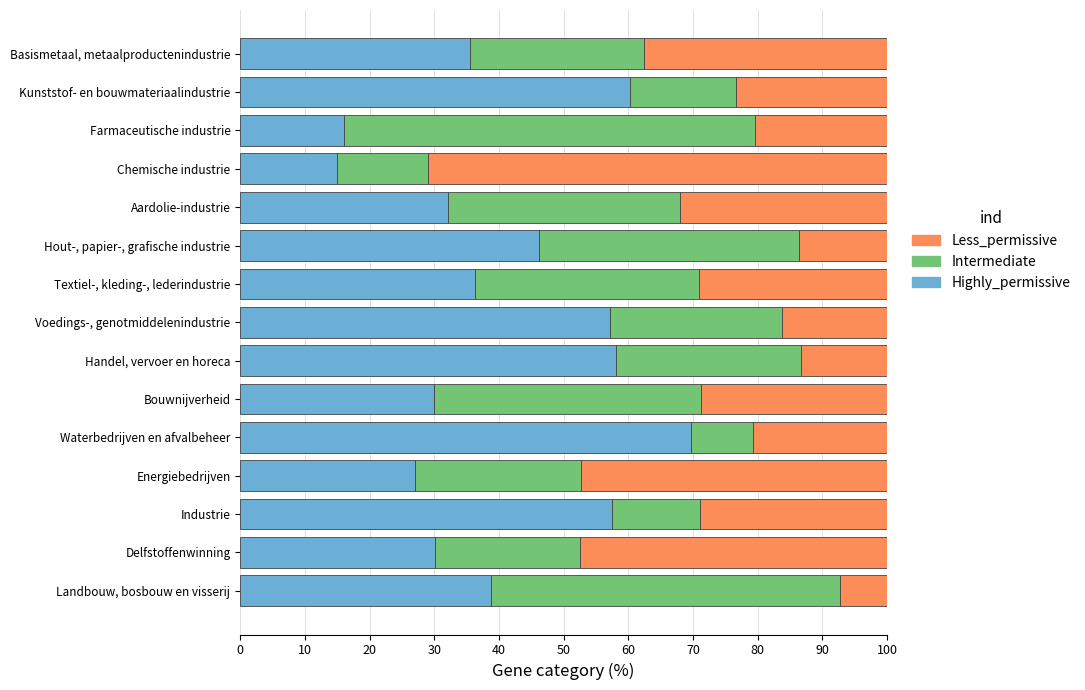

What is the minimum value for Highly_permissive?

15.0